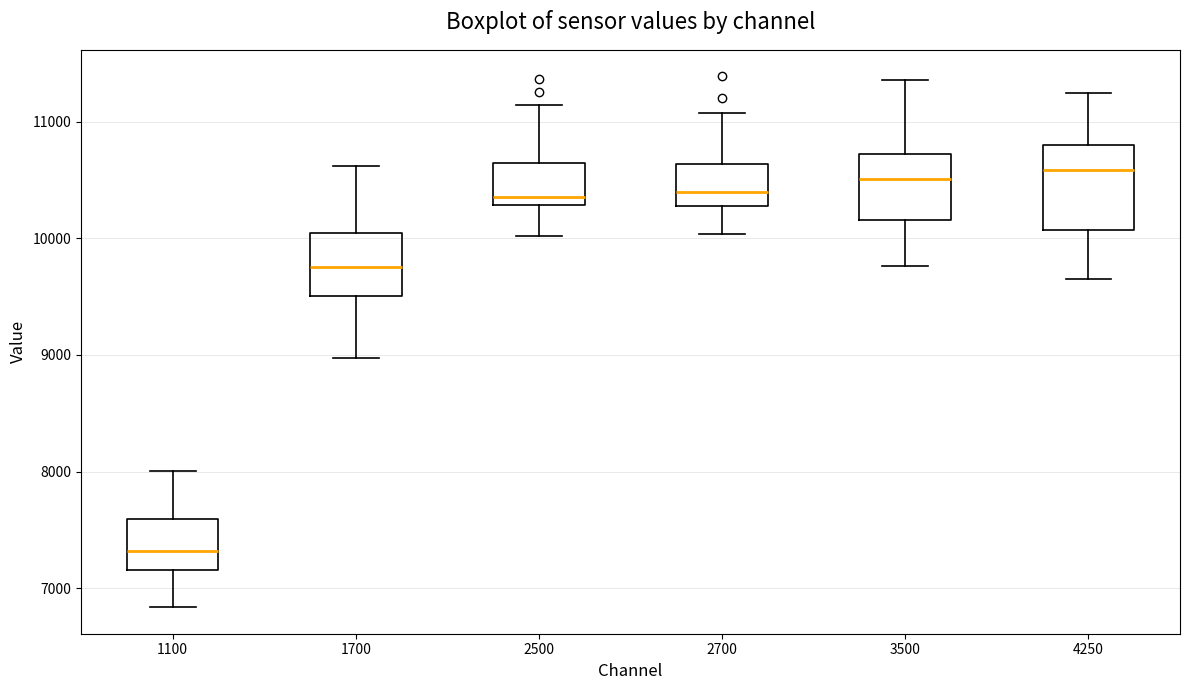

Reading left to right, read every box against the y-axis: the position of its median line, the range the box covers, and the ends of its whiskers. The values are not printed on the chart, so give them approximately, as read against the axis.

1100: median 7300, box 7200 to 7600, whiskers 6800 to 8000
1700: median 9800, box 9500 to 10000, whiskers 9000 to 10600
2500: median 10400, box 10300 to 10600, whiskers 10000 to 11100
2700: median 10400, box 10300 to 10600, whiskers 10000 to 11100
3500: median 10500, box 10200 to 10700, whiskers 9800 to 11400
4250: median 10600, box 10100 to 10800, whiskers 9600 to 11200